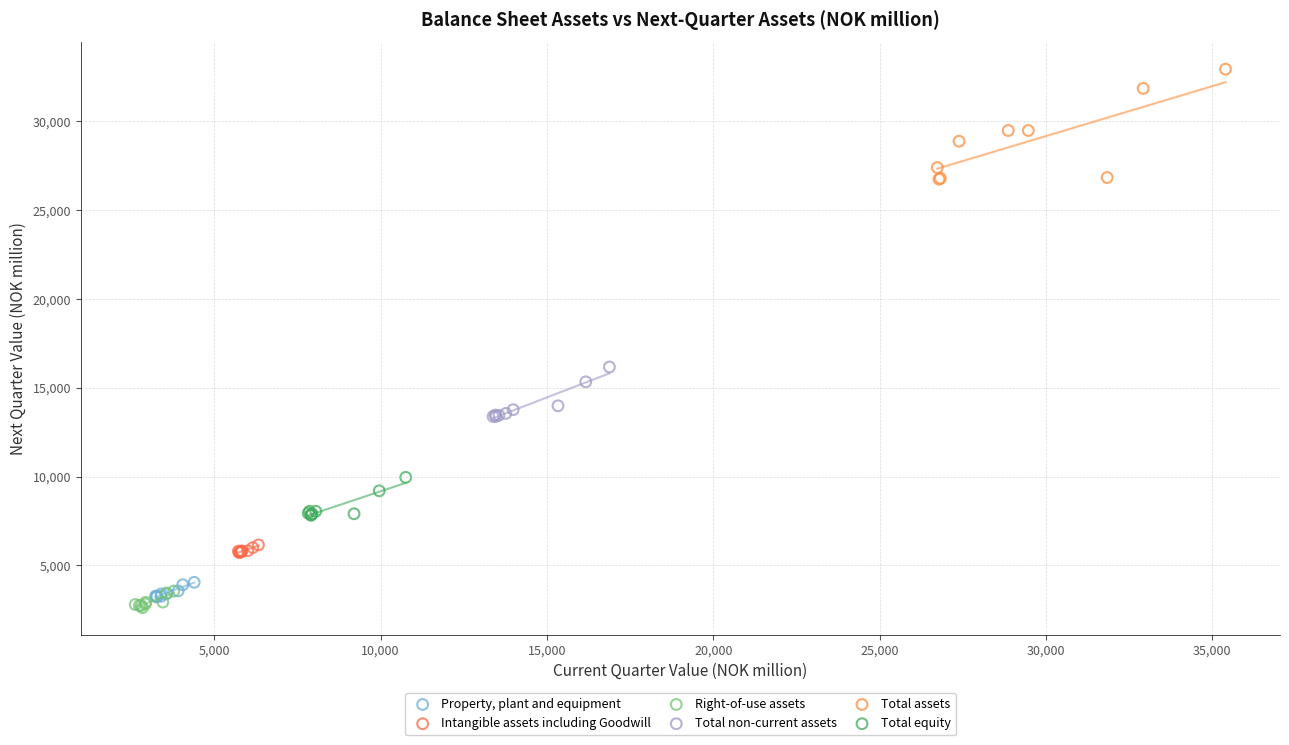

What are all the series names shown in the legend?

Property, plant and equipment, Intangible assets including Goodwill, Right-of-use assets, Total non-current assets, Total assets, Total equity